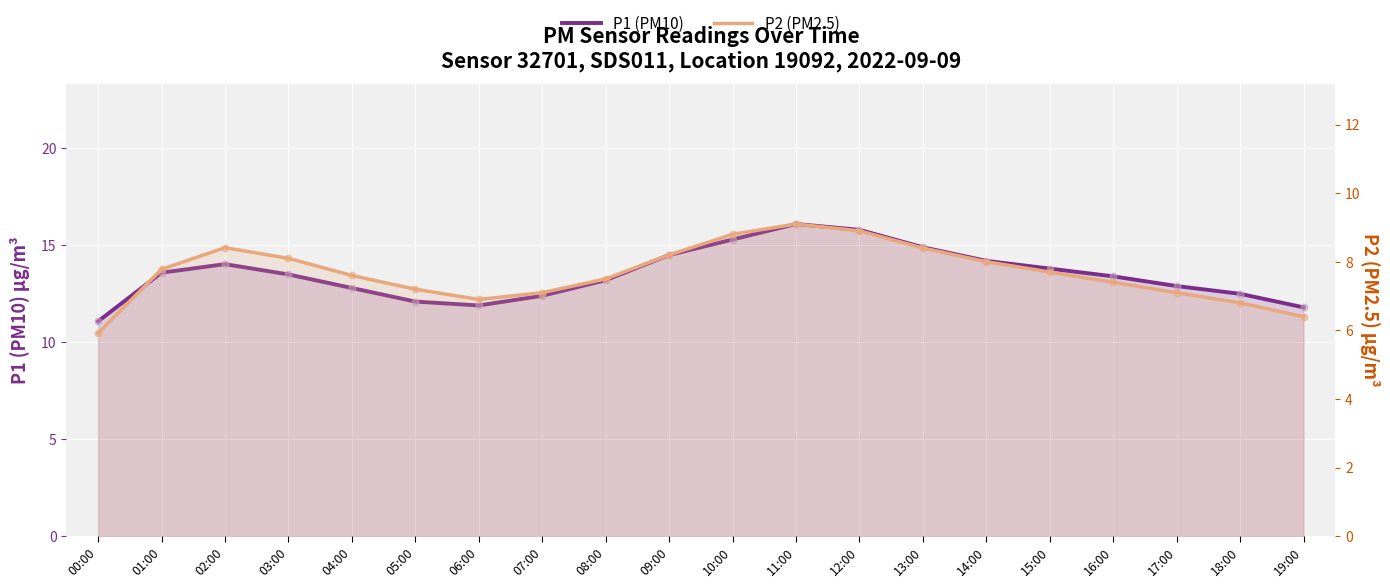

Which series has the largest total across all categories?

P1 (PM10)